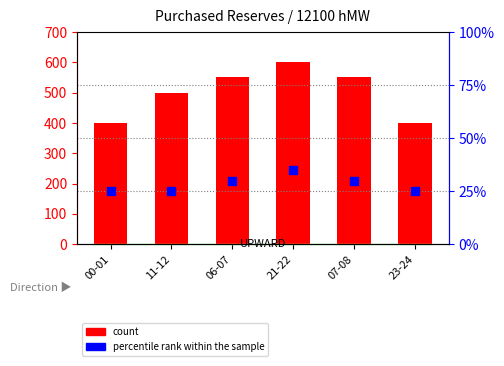

What are all the series names shown in the legend?

count, percentile rank within the sample